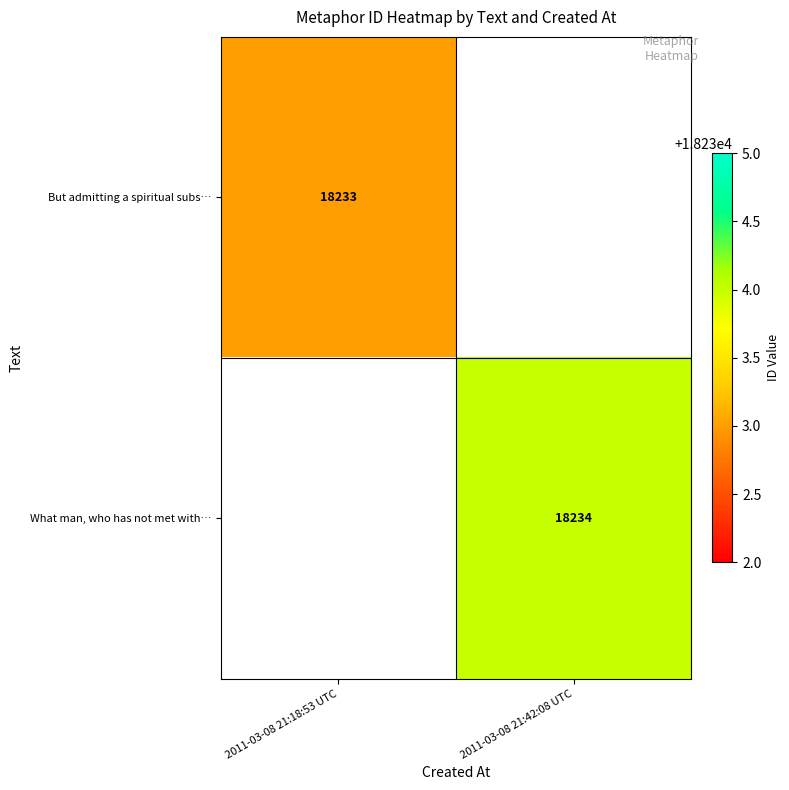

The value of What man, who has not met with… at 2011-03-08 21:42:08 UTC is 18234. True or false?

True